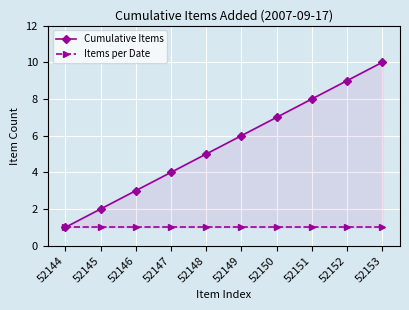

How many Cumulative Items values are between 3 and 8?

6